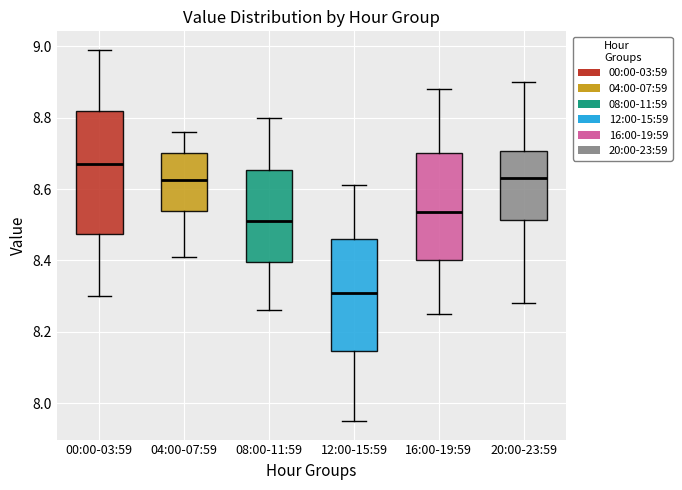

Reading left to right, transcribe this box plot: for each box, give where its median line is, the range the box spans, and where its two whiskers end, as read against the y-axis. The values are not printed on the chart, so give them approximately, as read against the axis.

00:00-03:59: median 8.68, box 8.48 to 8.82, whiskers 8.30 to 9.00
04:00-07:59: median 8.62, box 8.54 to 8.70, whiskers 8.42 to 8.76
08:00-11:59: median 8.52, box 8.40 to 8.66, whiskers 8.26 to 8.80
12:00-15:59: median 8.32, box 8.14 to 8.46, whiskers 7.96 to 8.62
16:00-19:59: median 8.54, box 8.40 to 8.70, whiskers 8.26 to 8.88
20:00-23:59: median 8.64, box 8.52 to 8.70, whiskers 8.28 to 8.90